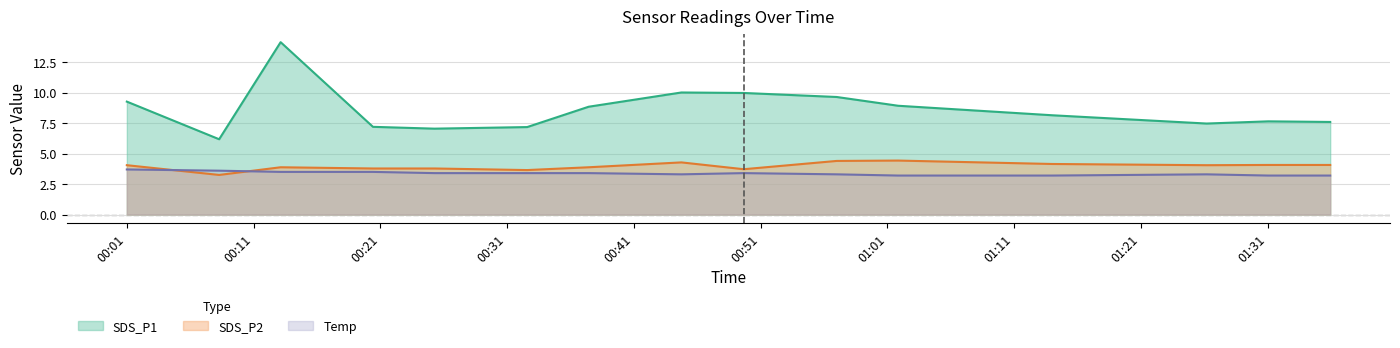

True or false: Temp and SDS_P1 intersect in this chart.

False